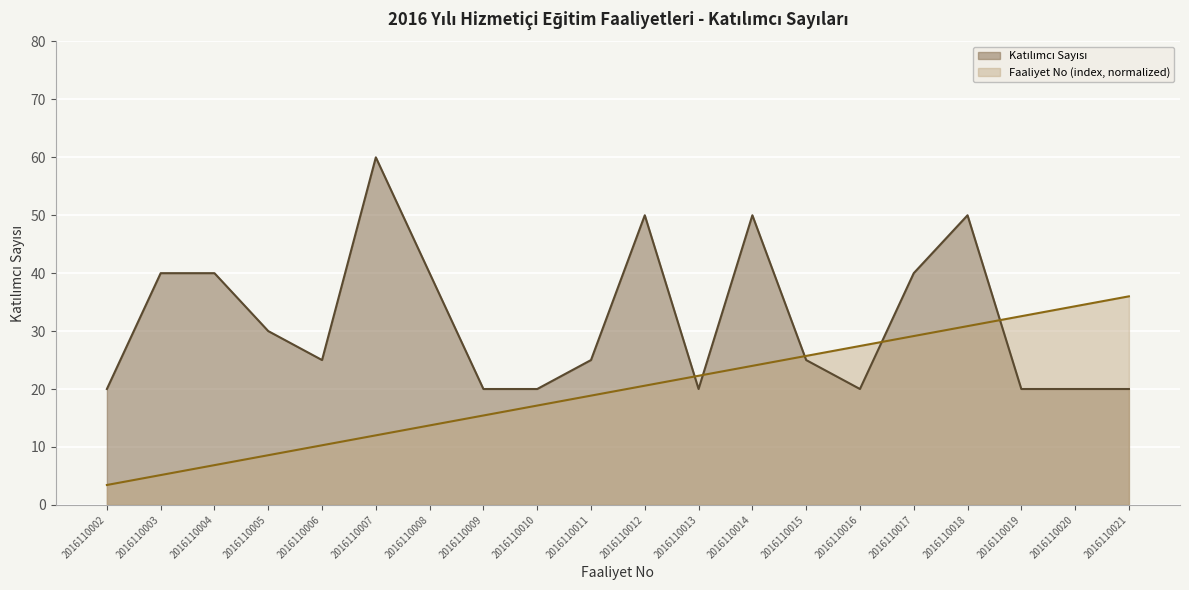

What is the average value of the Faaliyet No (index) series?

19.7